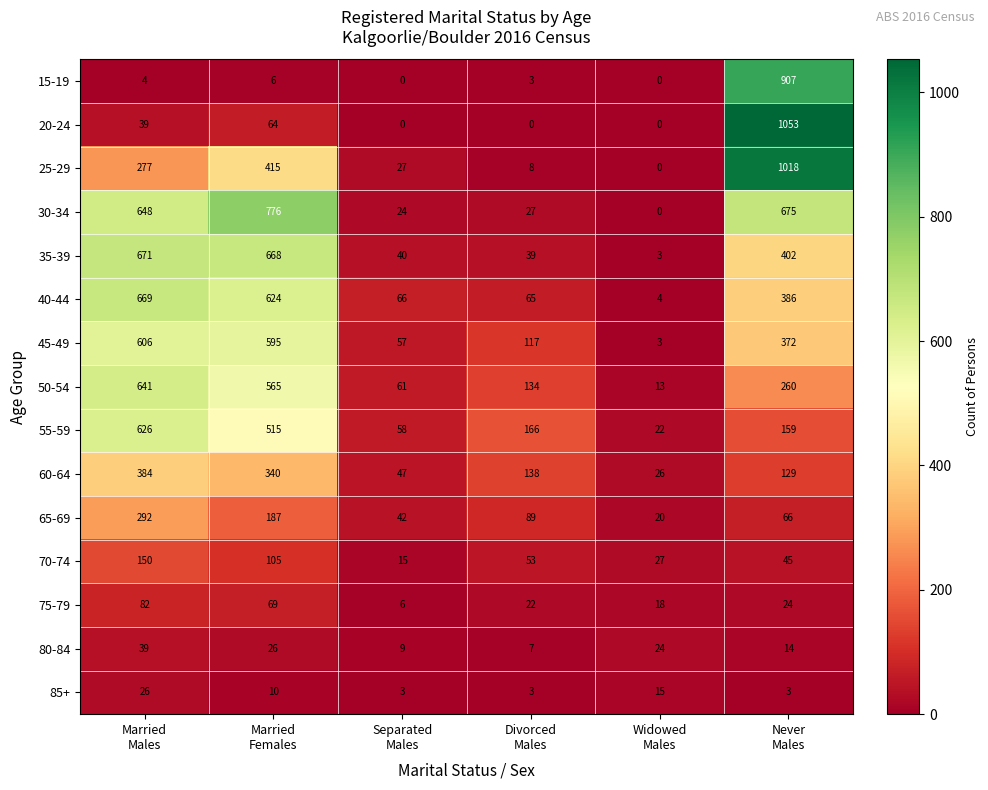

At how many categories does at least one series exceed 396?

3